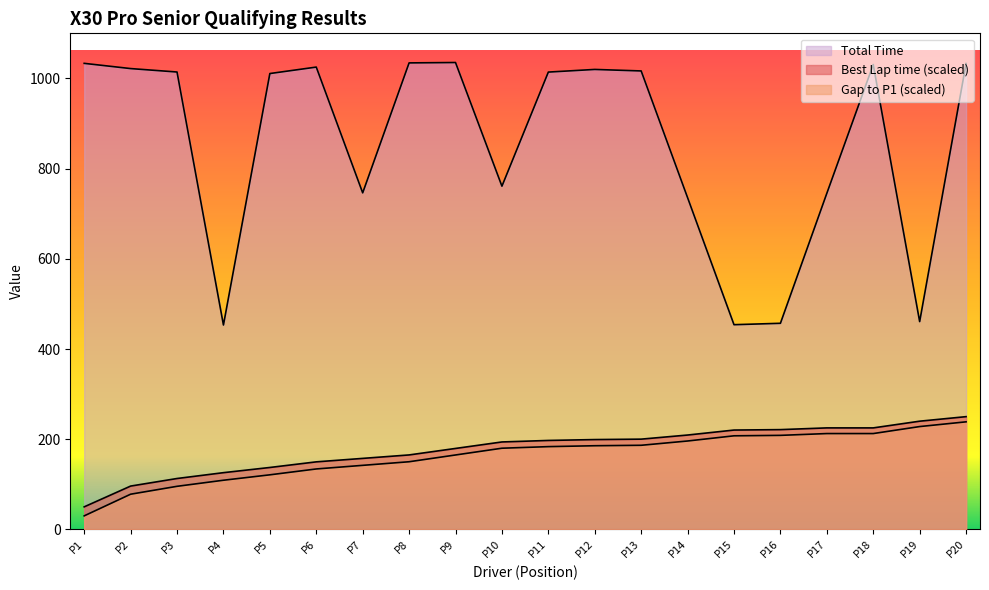

Reading right to left, list all the values displayed in this chart.

Best Lap time: 238.5	228.0	212.5	212.5	208.5	207.5	196.0	186.5	185.5	183.5	180.0	165.0	150.0	142.0	134.0	121.0	109.0	95.5	78.0	30.0
Gap to P1: 250.0	239.9	225.1	225.1	221.2	220.3	209.2	200.1	199.2	197.2	193.9	179.5	165.1	157.4	149.8	137.3	125.8	112.8	96.0	50.0
Total Time: 1033.1	460.8	1030.8	745.3	457.0	453.9	735.6	1016.6	1019.9	1014.1	761.1	1035.3	1034.4	746.3	1025.2	1010.8	453.2	1014.2	1021.8	1033.4